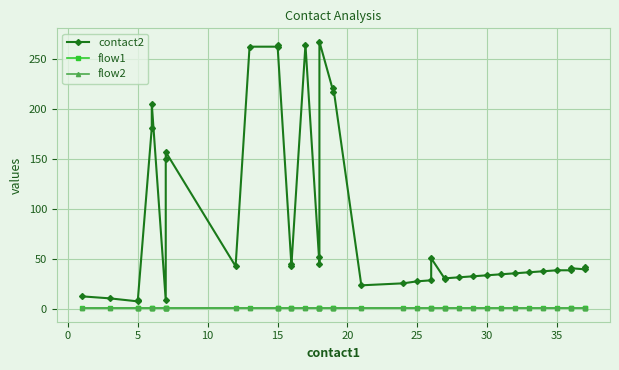

What is the spread (max minus min) of values at 27?

30